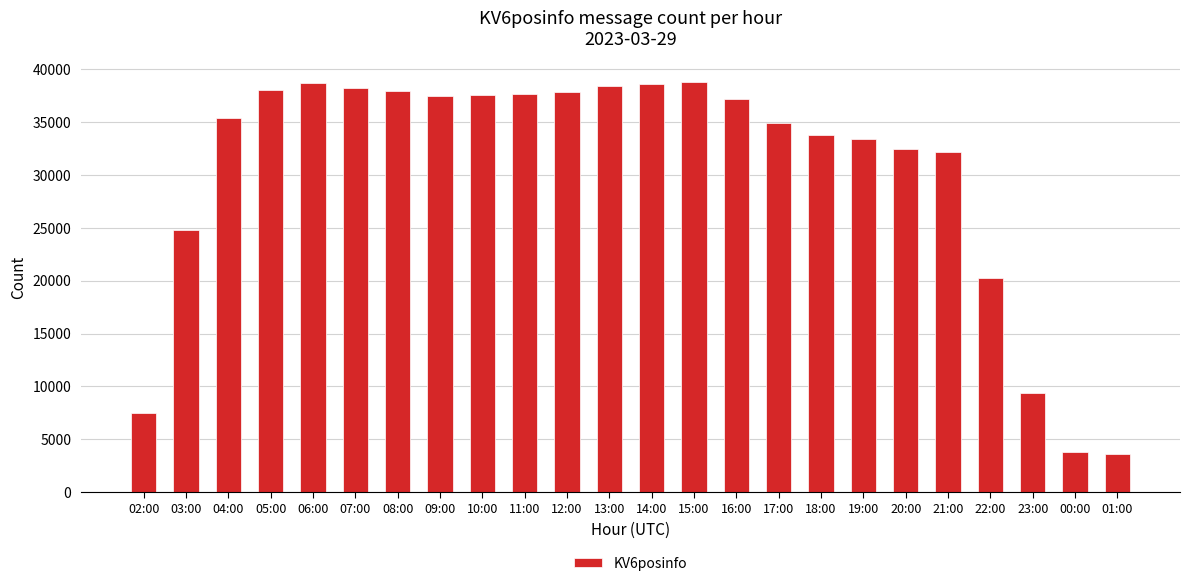

At which label is the value closest to 21210?

22:00